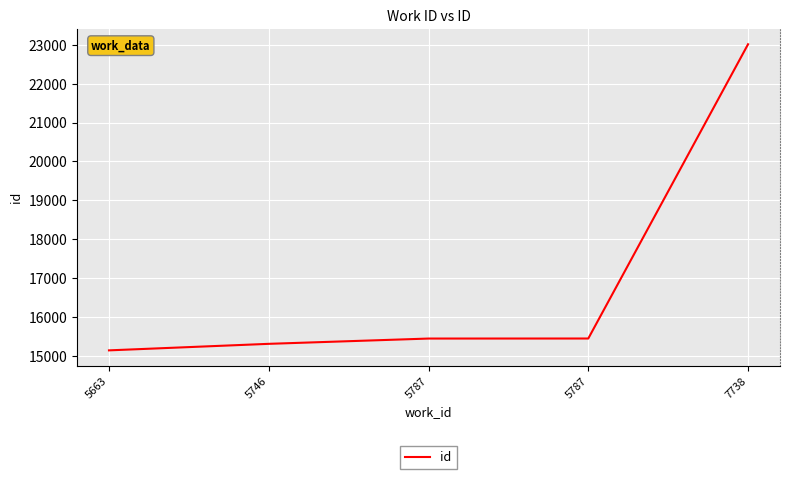

Is this an area chart (filled region under the line)?

No